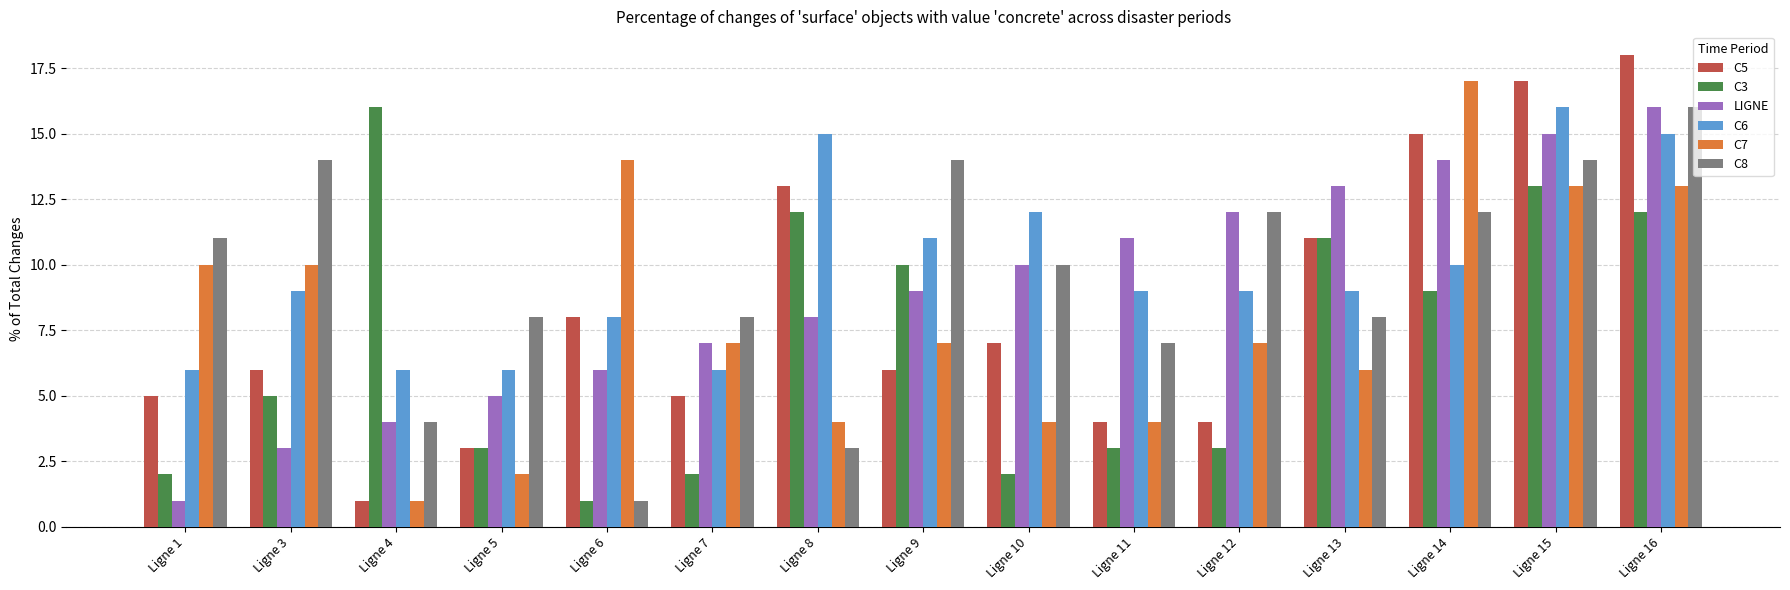

How many groups of bars are there?

15